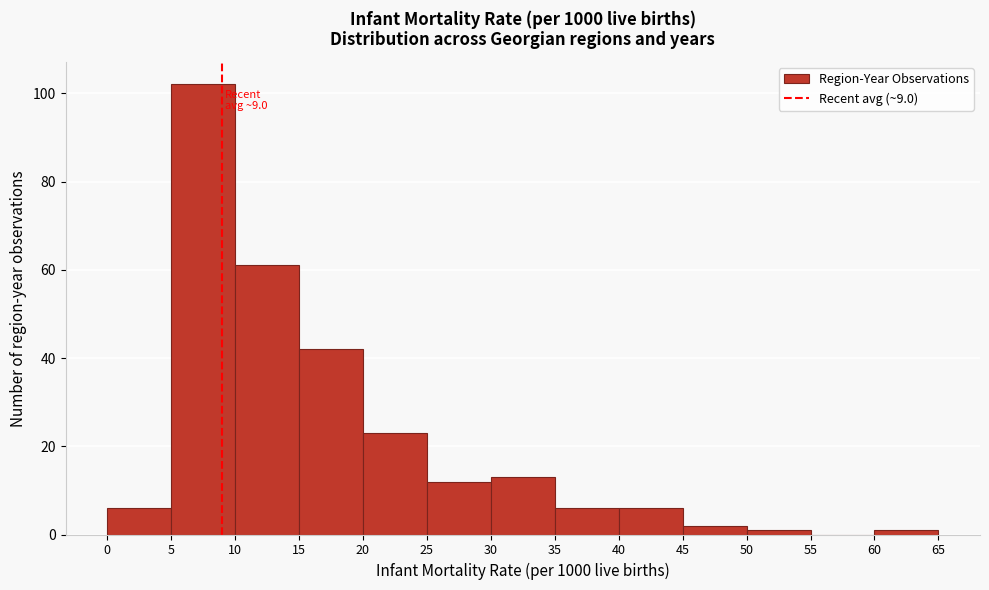

Which range on the x-axis has the tallest bar?

5 to 10